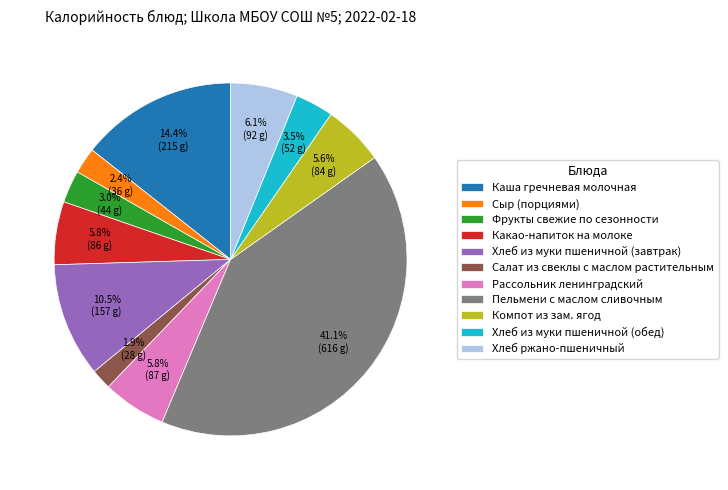

To the nearest percent, what is the difference between the Хлеб из муки пшеничной (обед) and Сыр (порциями) slice percentages?

1%